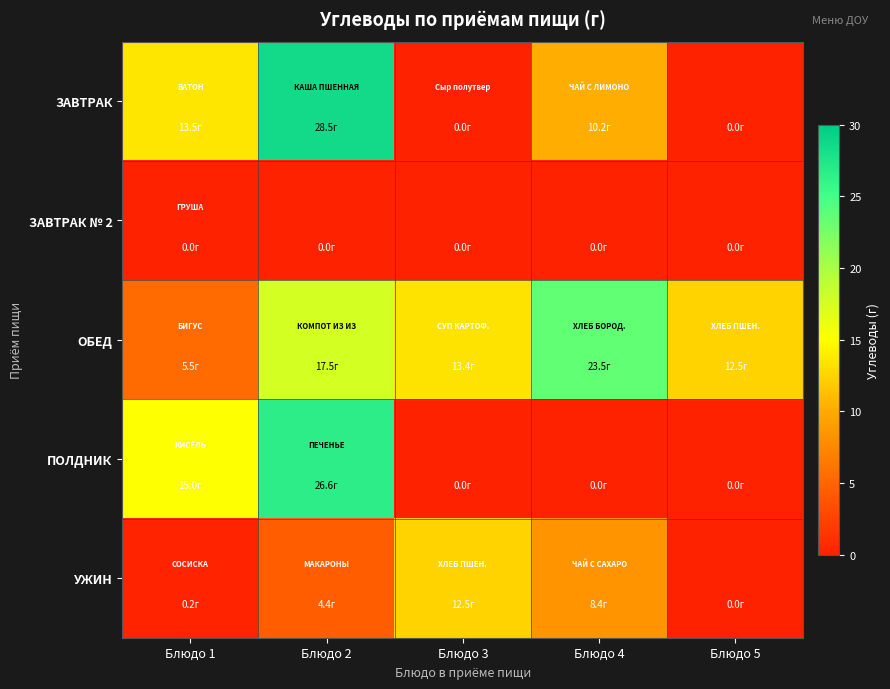

Which has a higher value, Блюдо 4 or Блюдо 5?

Блюдо 4